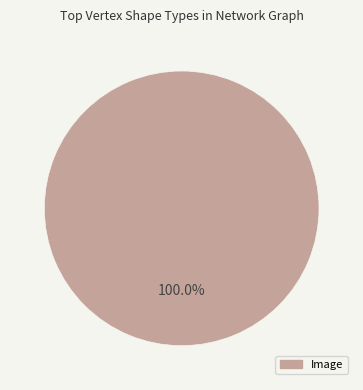

Does any single category account for the majority?

Yes